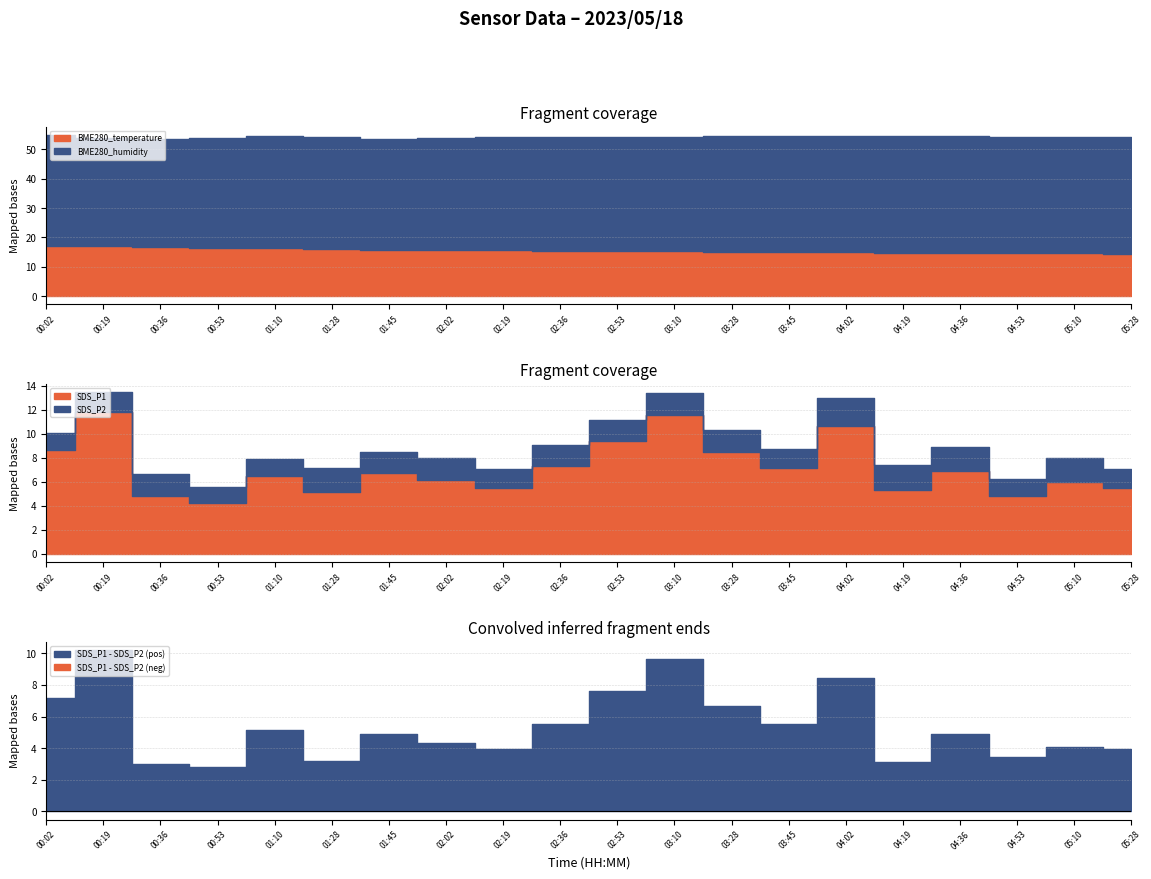

Reading left to right, list all the values displayed in this chart.

BME280_temperature: 00:02=17.1	00:19=16.9	00:36=16.6	00:53=16.4	01:10=16.3	01:28=16.0	01:45=15.8	02:02=15.8	02:19=15.7	02:36=15.5	02:53=15.4	03:10=15.3	03:28=15.2	03:45=15.0	04:02=14.9	04:19=14.8	04:36=14.7	04:53=14.7	05:10=14.6	05:28=14.5
BME280_humidity: 00:02=38.0	00:19=36.9	00:36=36.9	00:53=37.6	01:10=38.2	01:28=38.3	01:45=37.6	02:02=38.1	02:19=38.5	02:36=38.7	02:53=39.0	03:10=39.1	03:28=39.2	03:45=39.4	04:02=39.5	04:19=39.6	04:36=39.7	04:53=39.7	05:10=39.8	05:28=39.8
SDS_P1: 00:02=8.7	00:19=11.8	00:36=4.8	00:53=4.2	01:10=6.5	01:28=5.2	01:45=6.7	02:02=6.2	02:19=5.5	02:36=7.3	02:53=9.4	03:10=11.6	03:28=8.5	03:45=7.2	04:02=10.7	04:19=5.3	04:36=6.9	04:53=4.8	05:10=6.0	05:28=5.5
SDS_P2: 00:02=1.4	00:19=1.6	00:36=1.8	00:53=1.4	01:10=1.4	01:28=2.0	01:45=1.8	02:02=1.8	02:19=1.6	02:36=1.8	02:53=1.8	03:10=1.9	03:28=1.8	03:45=1.6	04:02=2.3	04:19=2.1	04:36=2.0	04:53=1.4	05:10=2.0	05:28=1.6